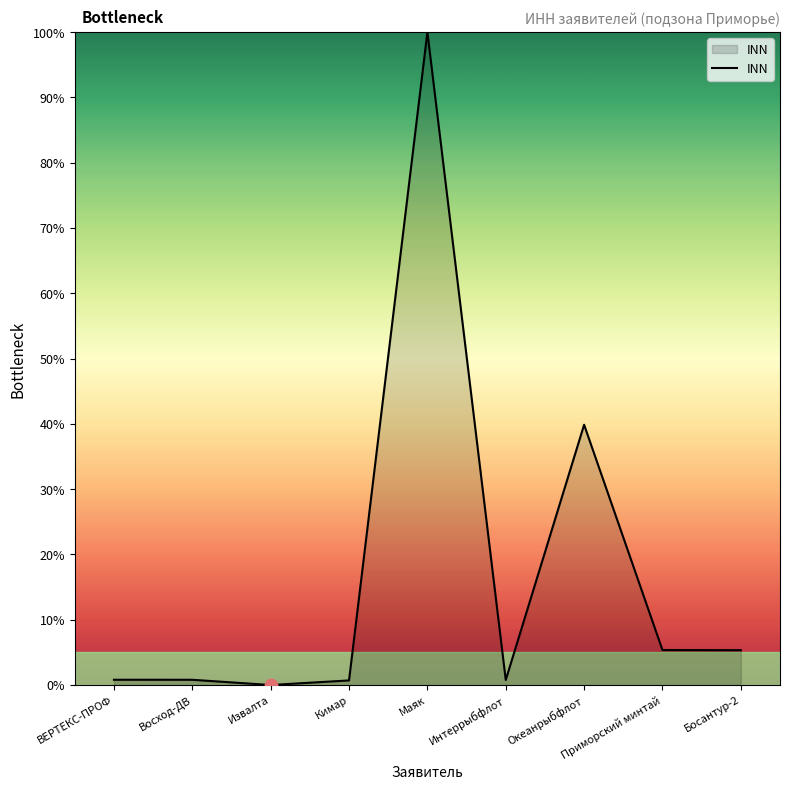

Approximately how many times larger is the value at Восход-ДВ compared to Босантур-2?

0.2